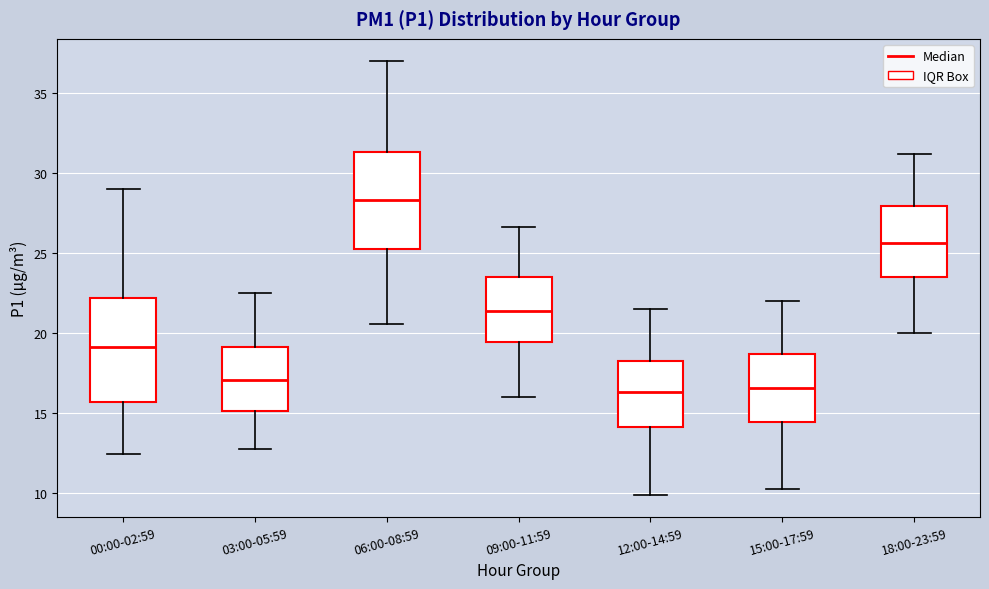

Reading left to right, transcribe this box plot: for each box, give where its median line is, the range the box spans, and where its two whiskers end, as read against the y-axis. The values are not printed on the chart, so give them approximately, as read against the axis.

00:00-02:59: median 19.0, box 15.5 to 22.0, whiskers 12.5 to 29.0
03:00-05:59: median 17.0, box 15.0 to 19.0, whiskers 13.0 to 22.5
06:00-08:59: median 28.5, box 25.5 to 31.5, whiskers 20.5 to 37.0
09:00-11:59: median 21.5, box 19.5 to 23.5, whiskers 16.0 to 26.5
12:00-14:59: median 16.5, box 14.0 to 18.5, whiskers 10.0 to 21.5
15:00-17:59: median 16.5, box 14.5 to 18.5, whiskers 10.5 to 22.0
18:00-23:59: median 25.5, box 23.5 to 28.0, whiskers 20.0 to 31.0